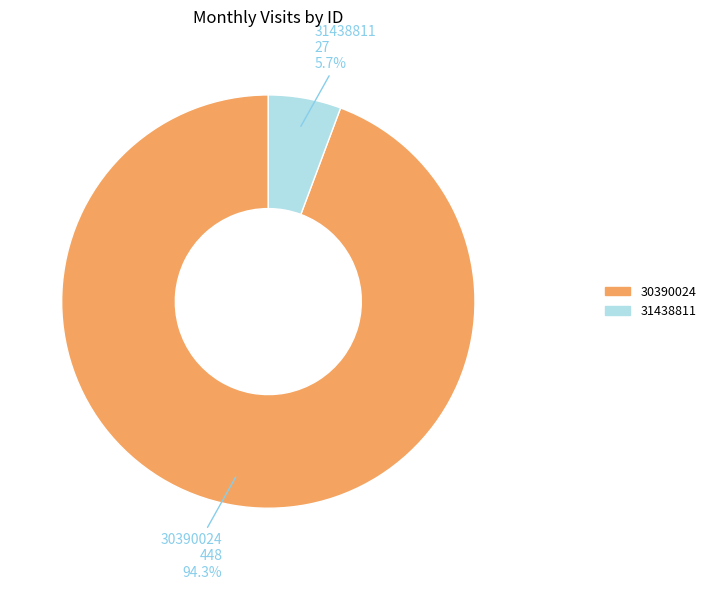

What is the largest slice in the pie chart?

30390024